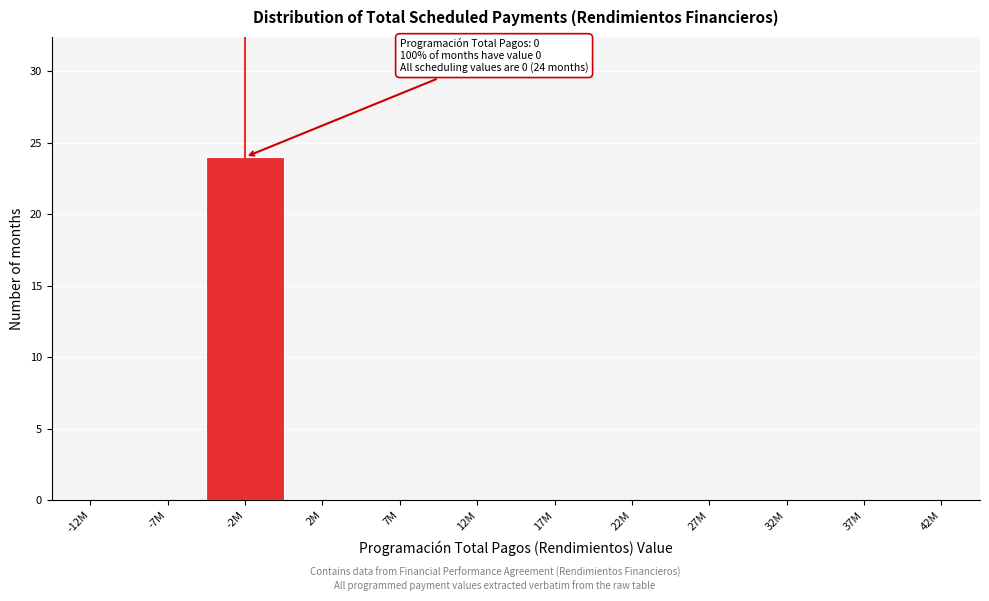

Reading left to right, extract all data points from this chart.

-12M=0	-7M=0	-2M=24	2M=0	7M=0	12M=0	17M=0	22M=0	27M=0	32M=0	37M=0	42M=0